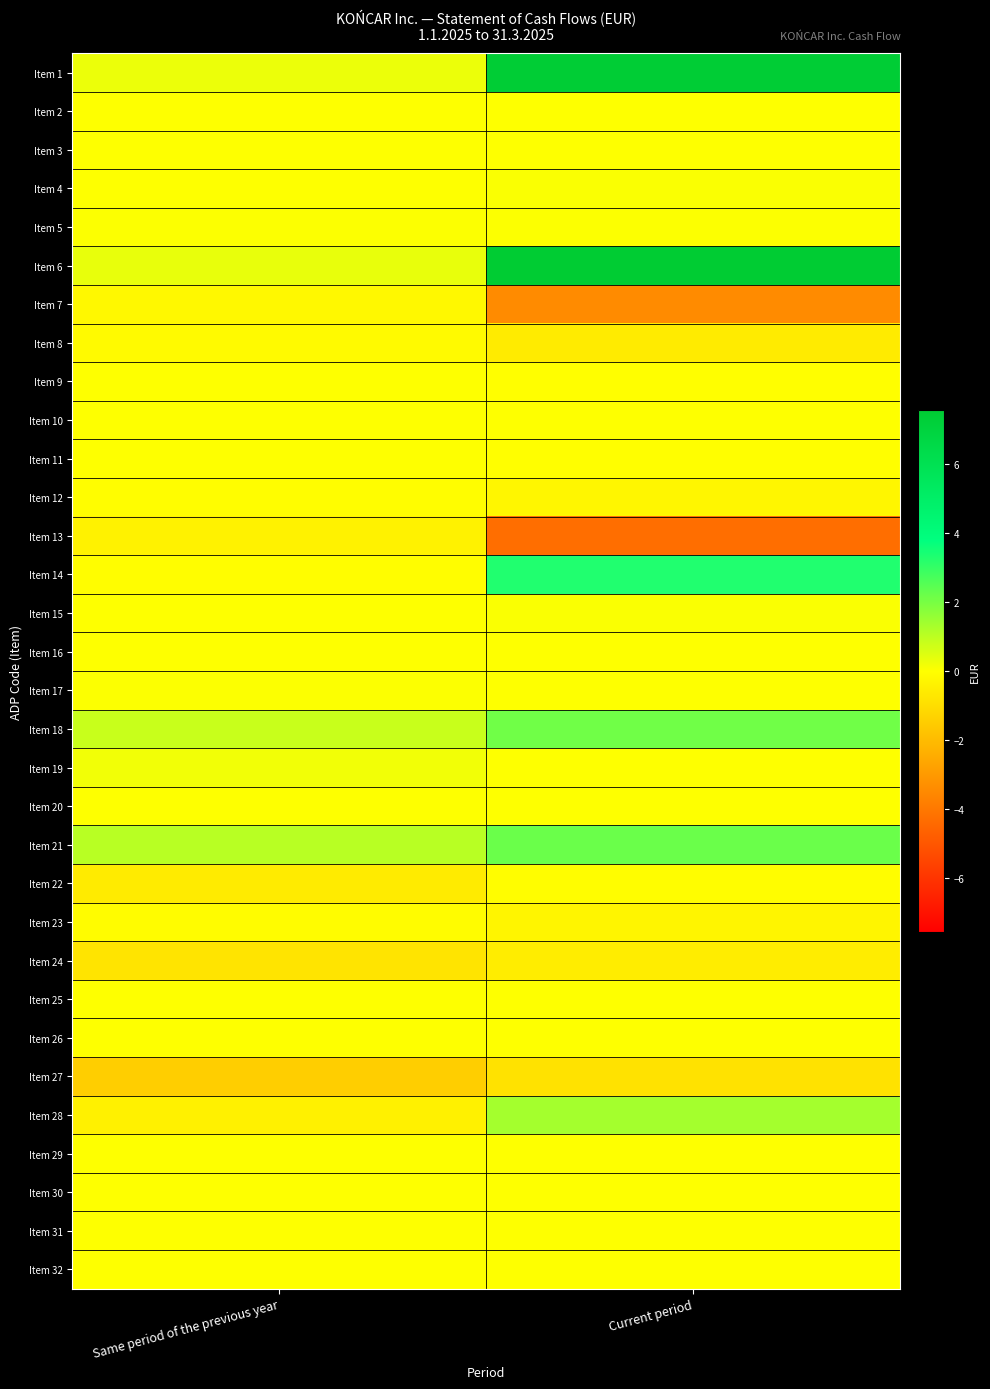

Which has a higher value, Current period or Same period of the previous year?

Current period